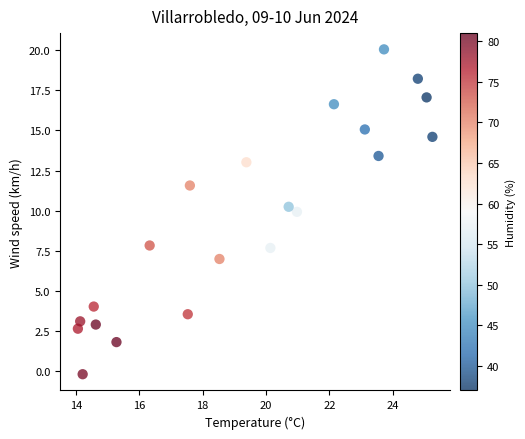

What Y value in the scatter plot is closest to 9?

9.9